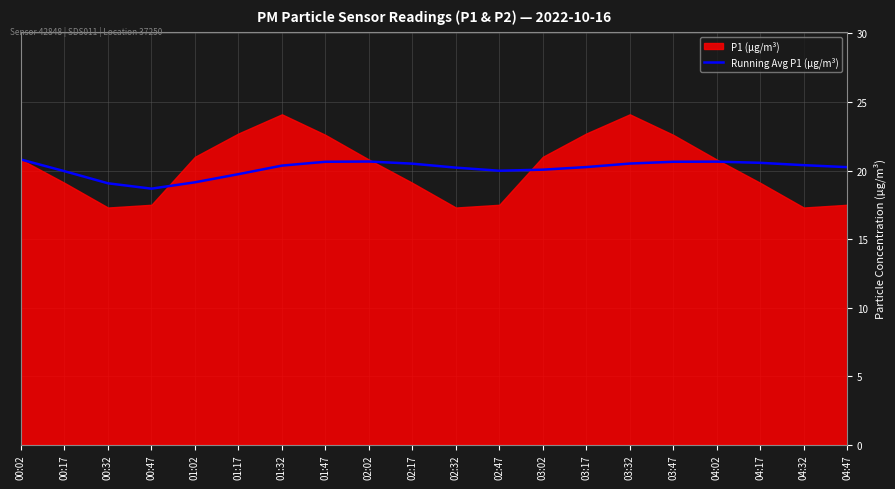

What is the label of the 11th point from the right?

02:17